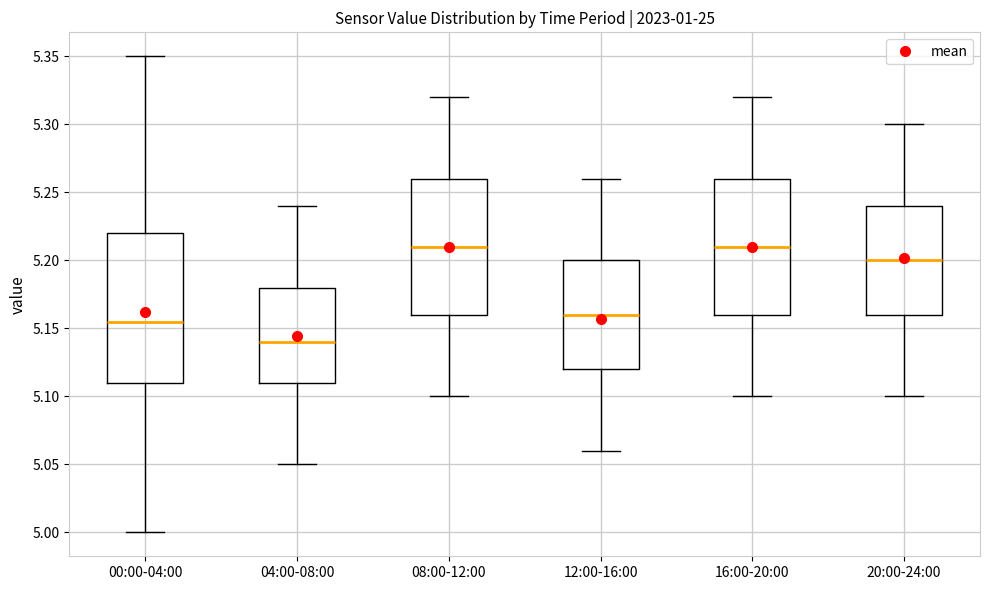

Comparing the boxes themselves (not the whiskers), which one is the tallest?

00:00-04:00